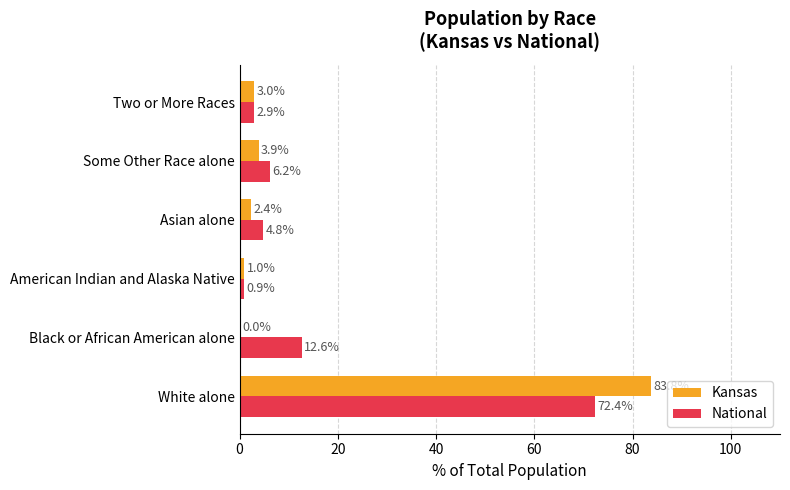

At which label does Kansas reach its peak?

White alone